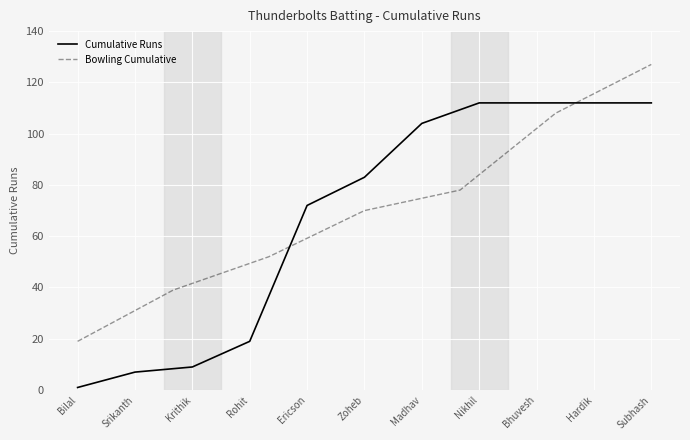

At which label is Cumulative Runs closest to 56?

Ericson